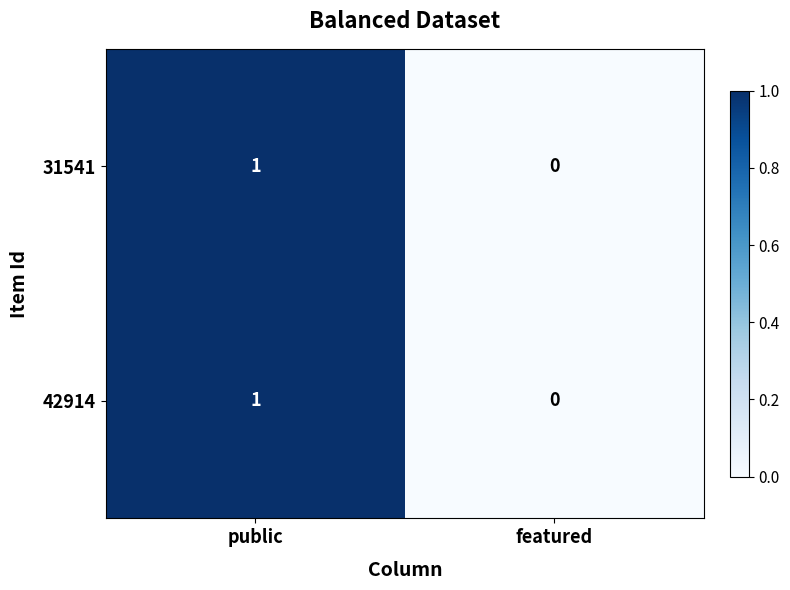

The 31541 series shows 0 at featured. True or false?

True